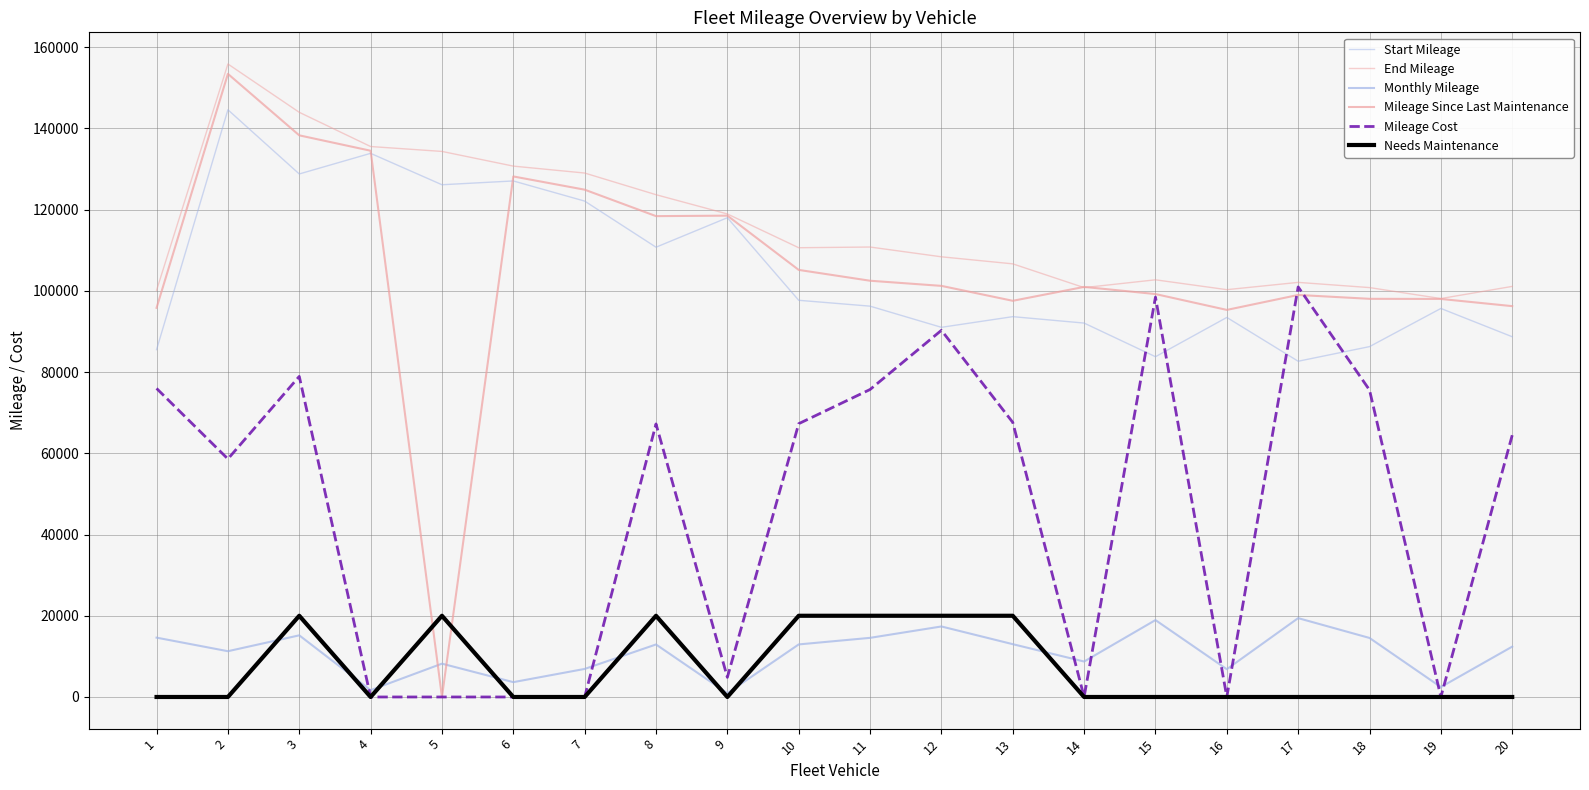

What is the value of the Mileage Cost point at the 10th from the left?

67298.4